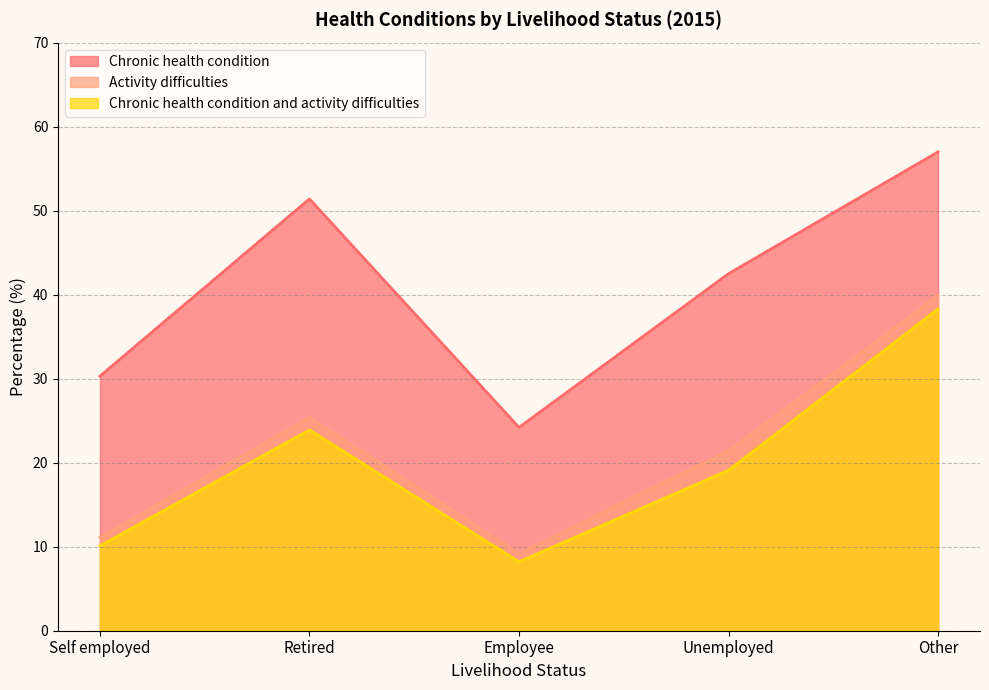

What is the average value of the Chronic health condition and activity difficulties series?

19.9